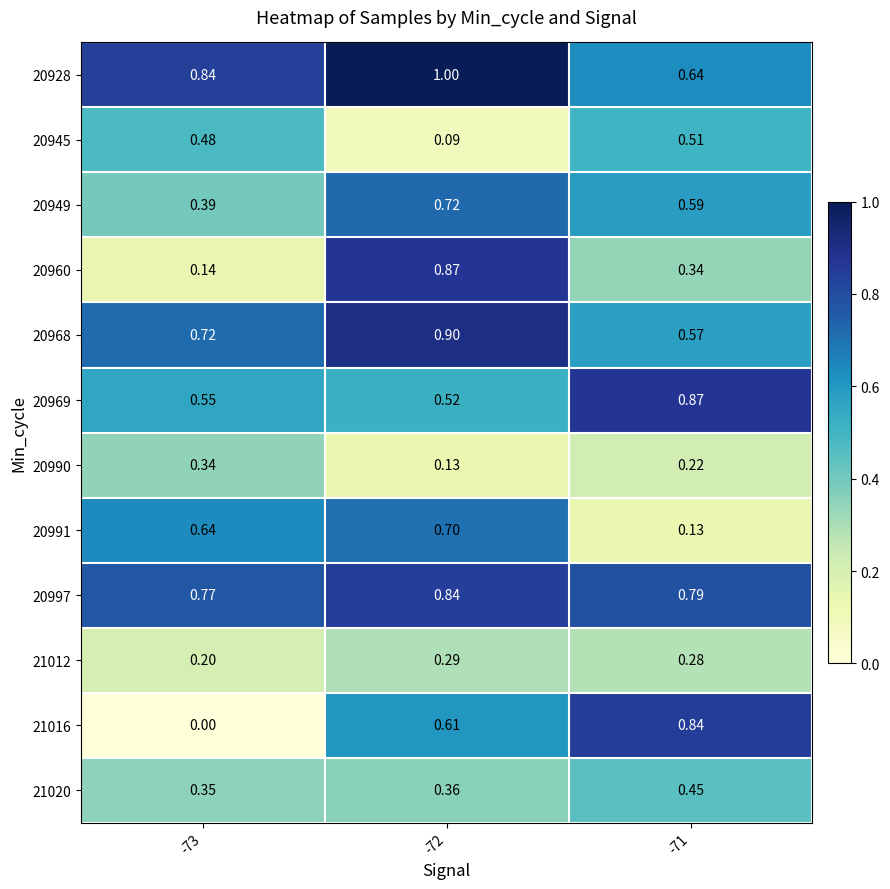

Is the value of 20945 at -71 greater than the value of 21016 at -72?

No